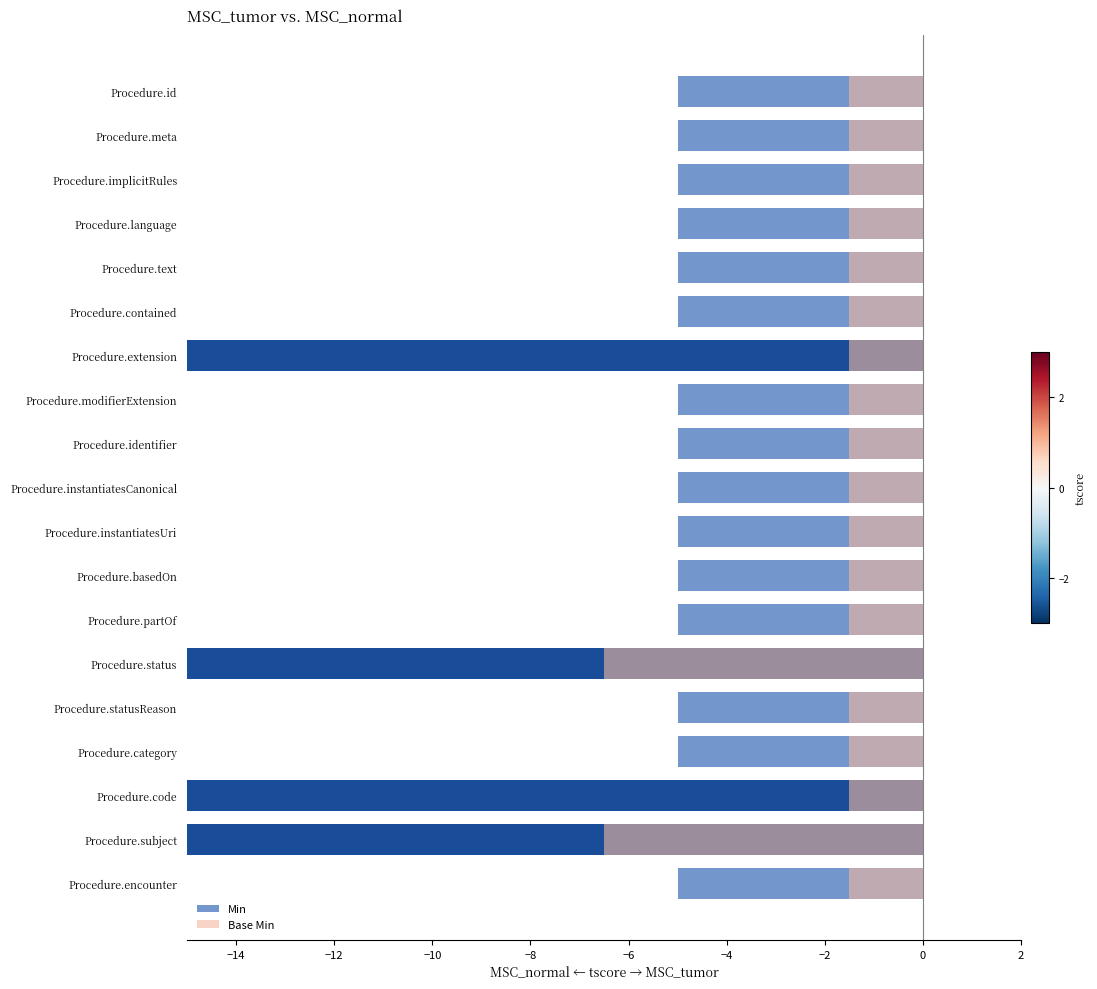

What is the difference between the maximum and second lowest values in the Base Min series?

5.0